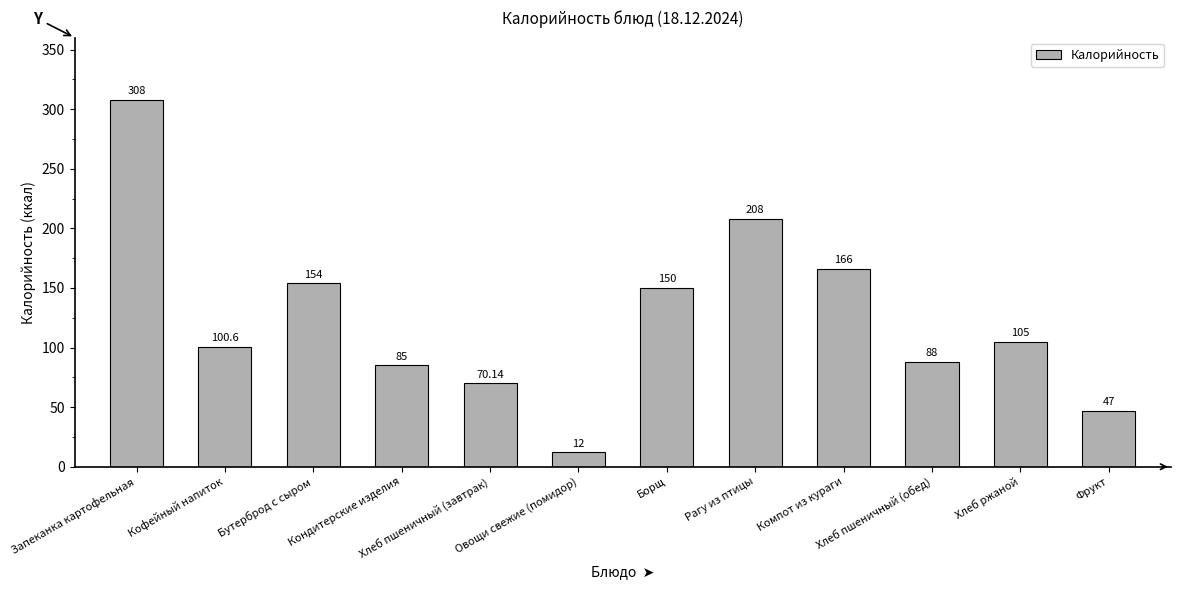

How many distinct data groups are displayed?

1